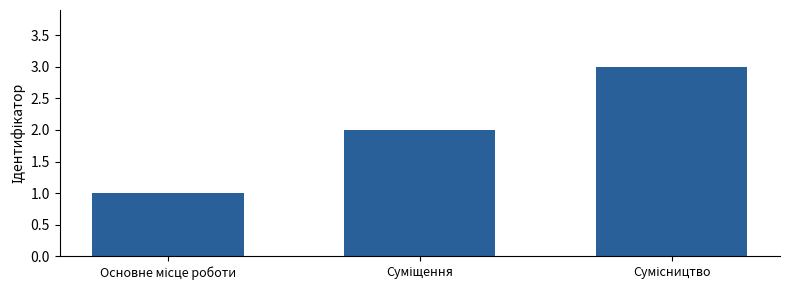

How many distinct data groups are displayed?

1